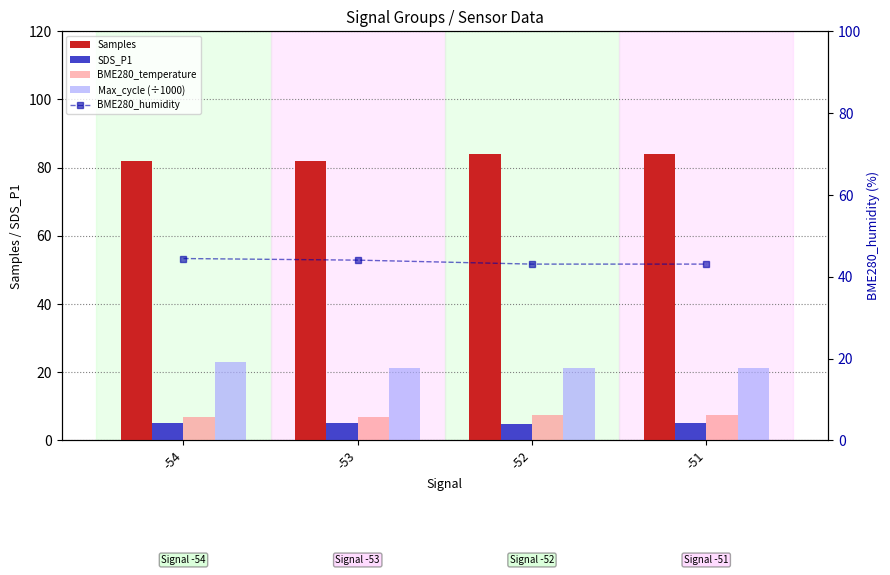

Reading left to right, list all the values displayed in this chart.

Samples: 82.0	82.0	84.0	84.0
SDS_P1: 5.1	5.0	4.8	5.2
BME280_temperature: 6.8	6.9	7.5	7.5
Max_cycle (÷1000): 22.9	21.3	21.1	21.1
BME280_humidity: 44.4	44.0	43.1	43.1